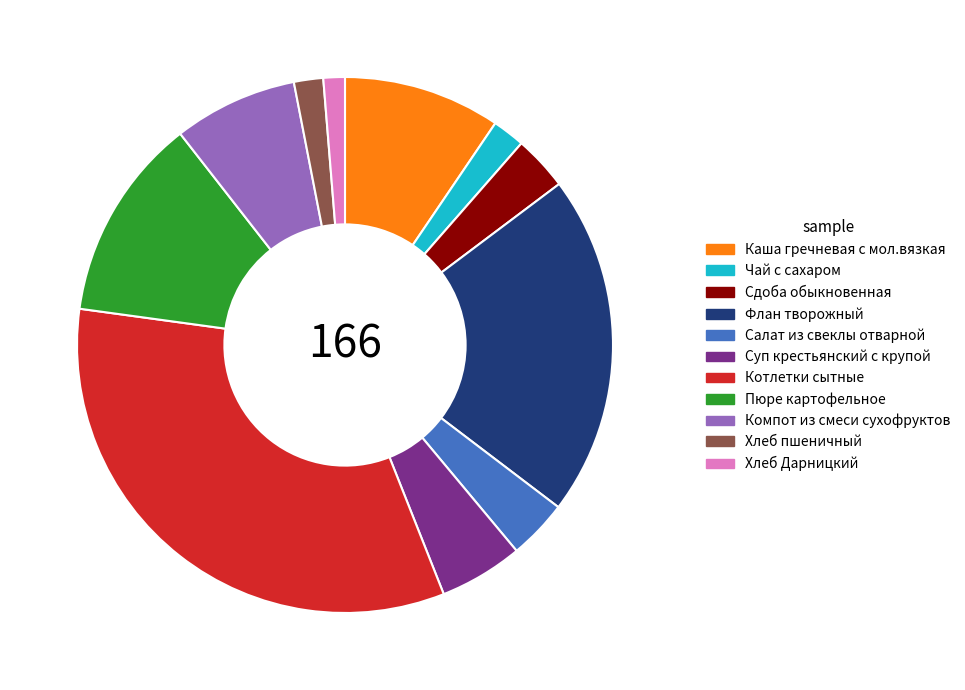

What is the largest slice in the pie chart?

Котлетки сытные